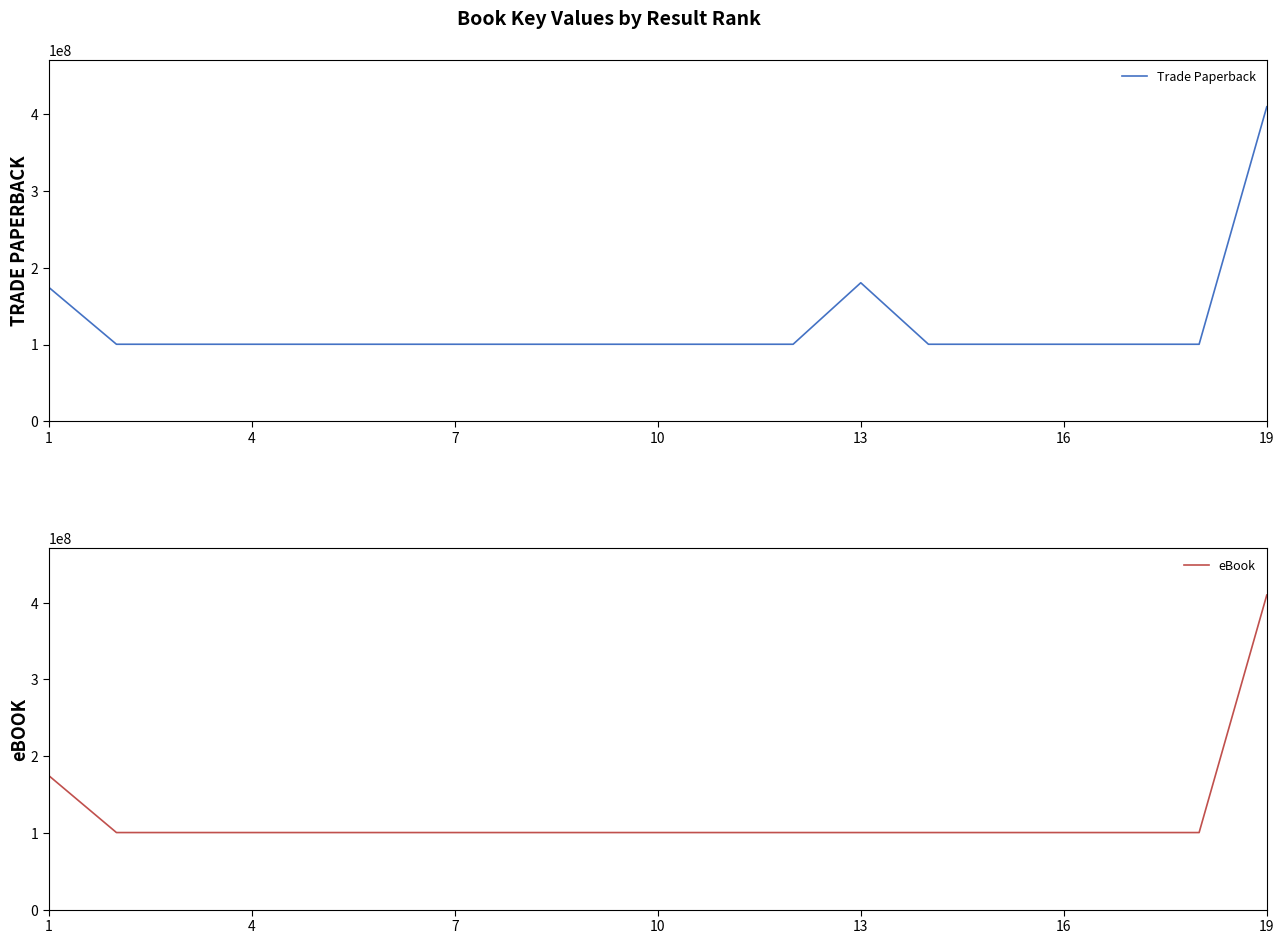

How many interior local valleys does the eBook series have?

6